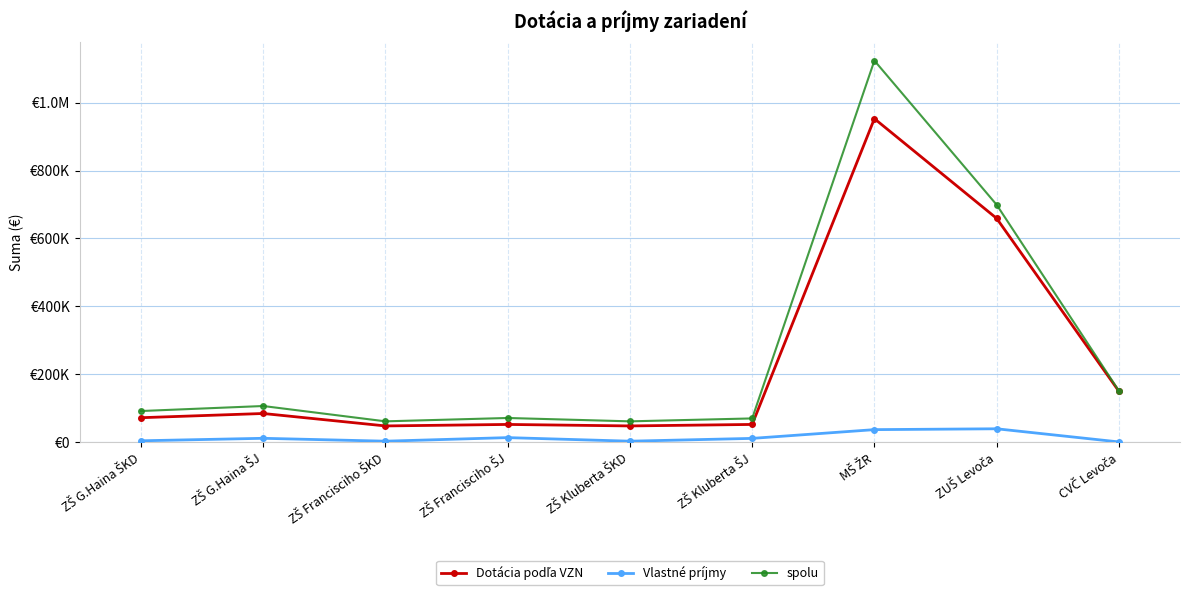

What is the highest value of the Vlastné príjmy series?

40000